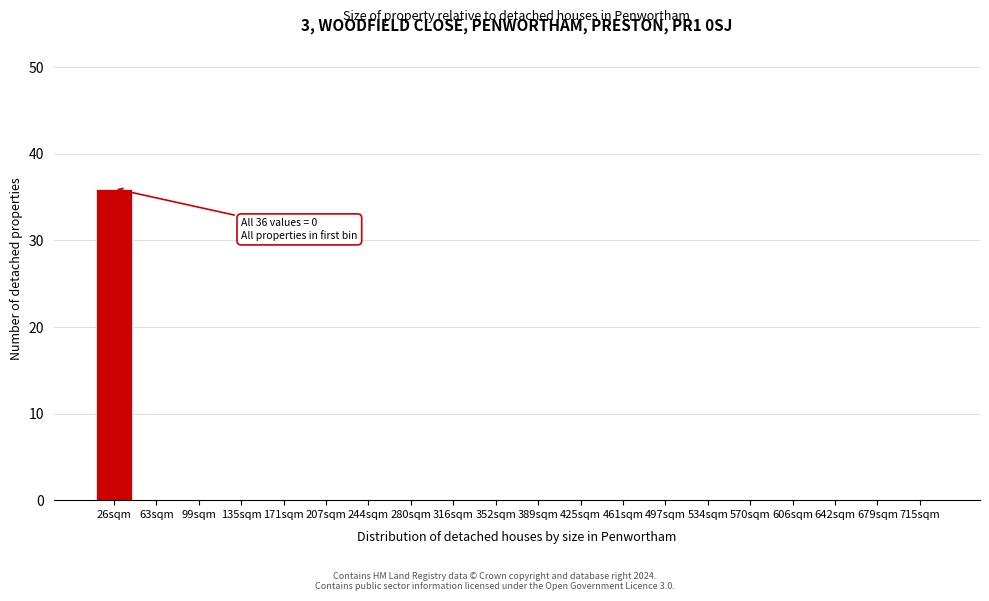

Reading left to right, what are all the values shown in this chart?

26sqm=36	63sqm=0	99sqm=0	135sqm=0	171sqm=0	207sqm=0	244sqm=0	280sqm=0	316sqm=0	352sqm=0	389sqm=0	425sqm=0	461sqm=0	497sqm=0	534sqm=0	570sqm=0	606sqm=0	642sqm=0	679sqm=0	715sqm=0